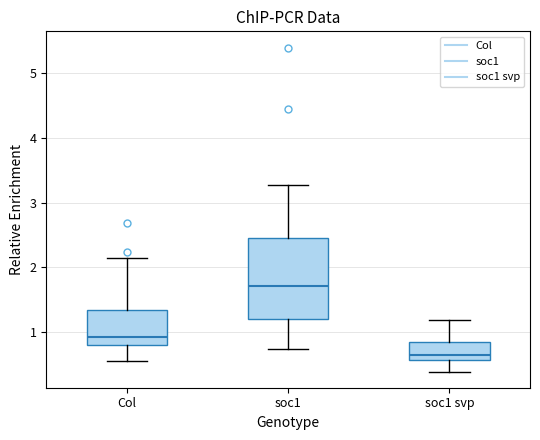

Which box is the tallest, from its lower edge to its upper edge?

soc1